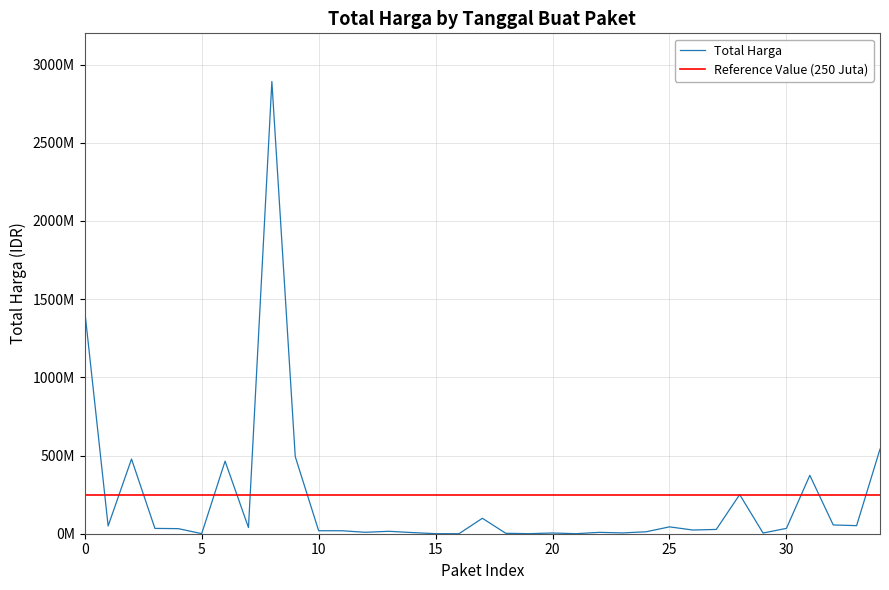

Reading left to right, what are all the values shown in this chart?

1425867900	49730040	477600000	34000000	32441200	577875	464002100	39440000	2892122000	493000000	19175000	18900000	9180000	15513960	7401240	333600	78000	98772570	2772000	265000	4672200	182000	8742500	5129000	12453900	43859200	23653000	27412000	250350000	4350000	34292000	373404000	56152800	51601000	541071000